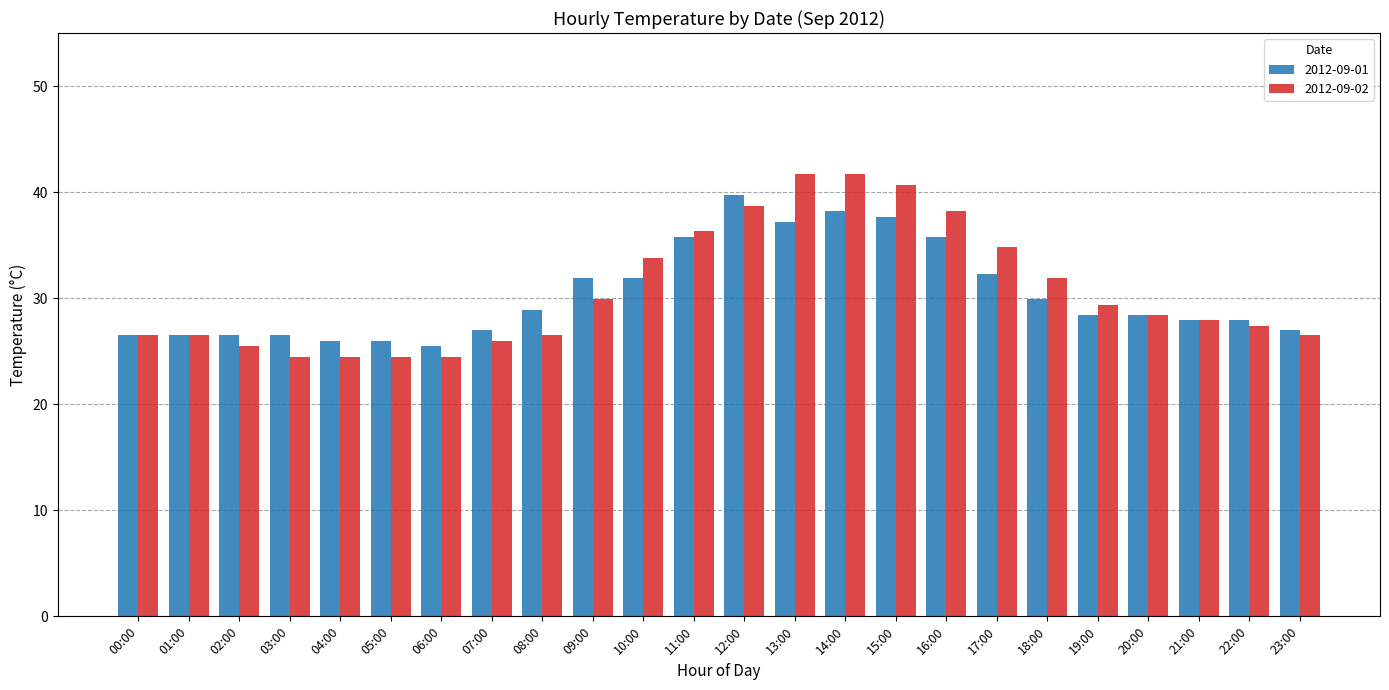

Reading left to right, list all the values displayed in this chart.

2012-09-01: 26.5	26.5	26.5	26.5	26.0	26.0	25.5	27.0	28.9	31.9	31.9	35.8	39.7	37.2	38.2	37.7	35.8	32.3	29.9	28.4	28.4	27.9	27.9	27.0
2012-09-02: 26.5	26.5	25.5	24.5	24.5	24.5	24.5	26.0	26.5	29.9	33.8	36.3	38.7	41.7	41.7	40.7	38.2	34.8	31.9	29.4	28.4	27.9	27.4	26.5